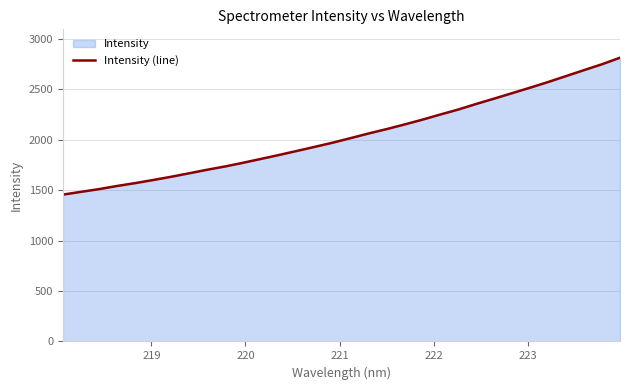

What is the maximum value shown in the chart?

2813.7